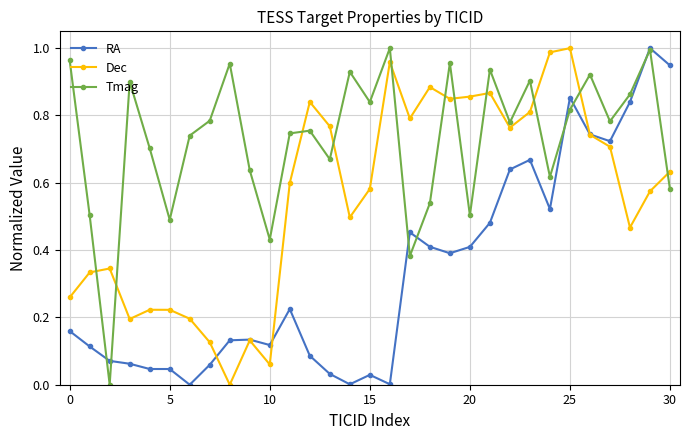

True or false: Tmag has more than 0 interior local peaks.

True